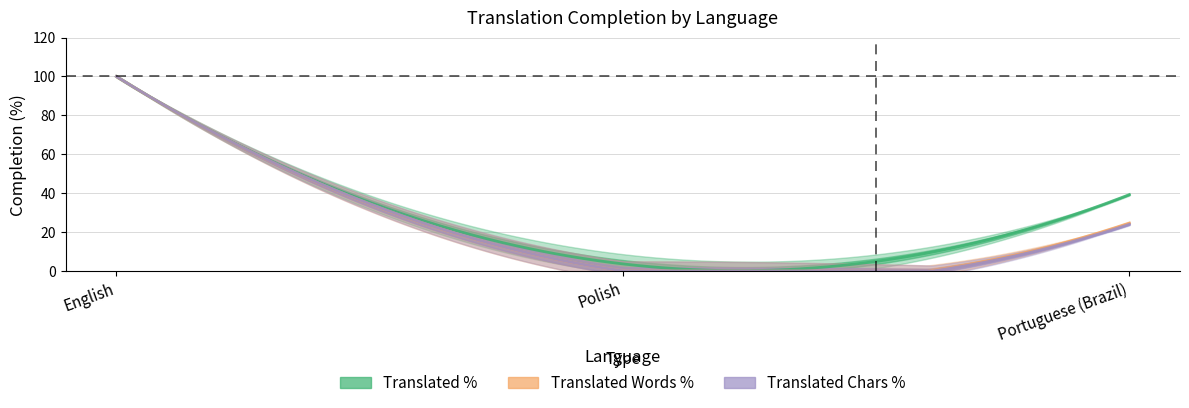

Rank the series at Portuguese (Brazil) from highest to lowest value.

translated_percent, translated_words_percent, translated_chars_percent